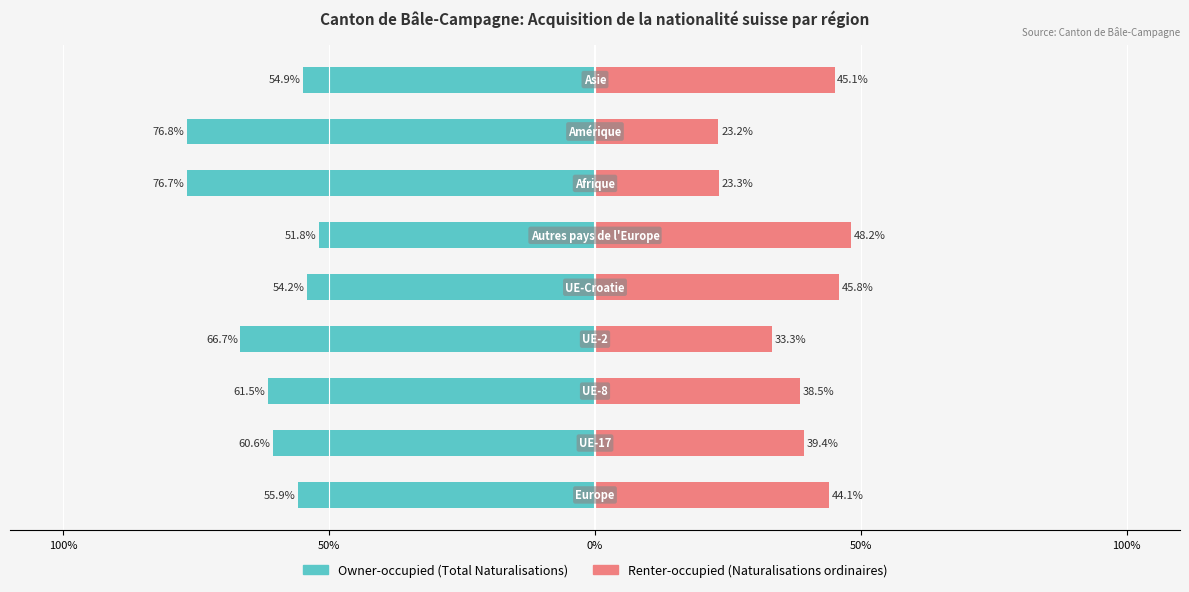

Which series has the largest range (max minus min)?

Owner-occupied